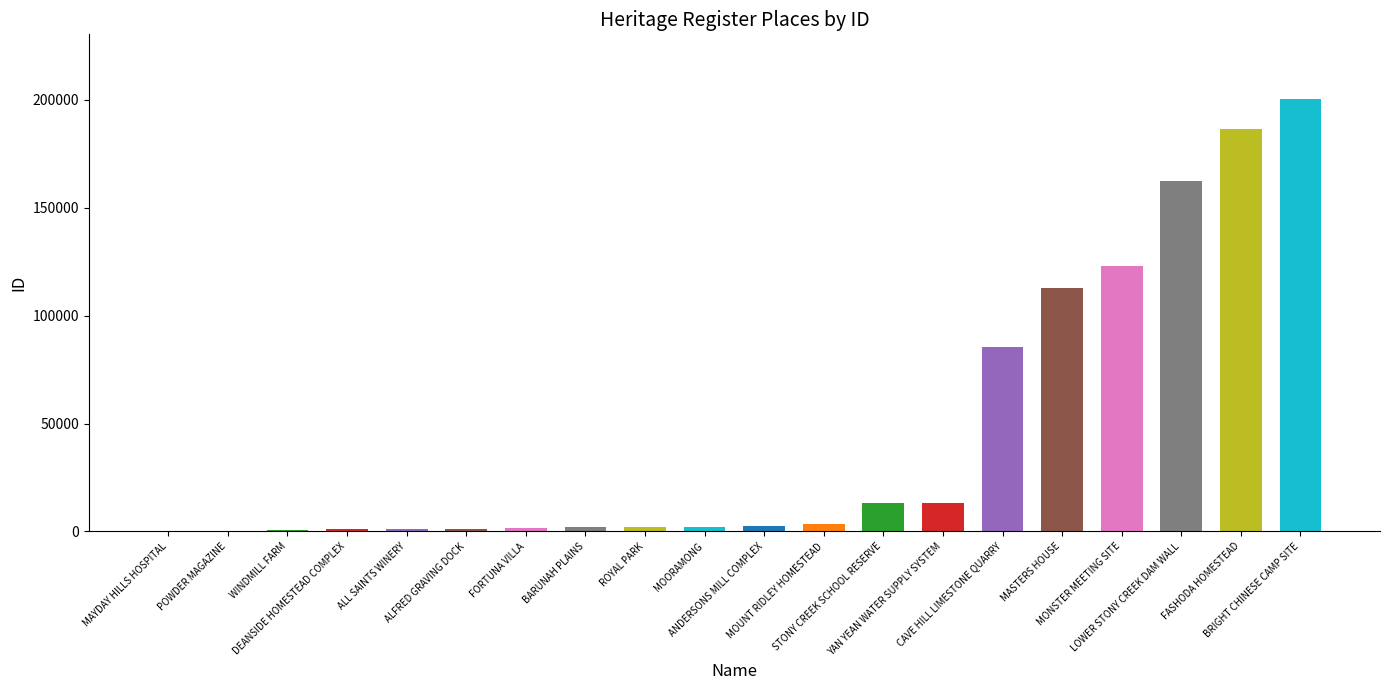

What is the sum of all values?

913705